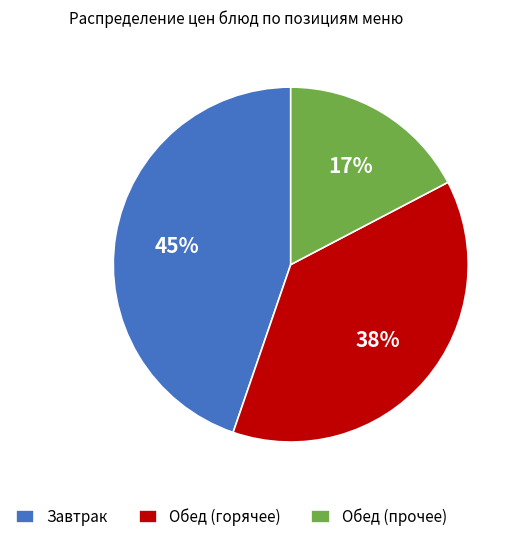

Rank the categories by value from lowest to highest.

Обед (прочее), Обед (горячее), Завтрак